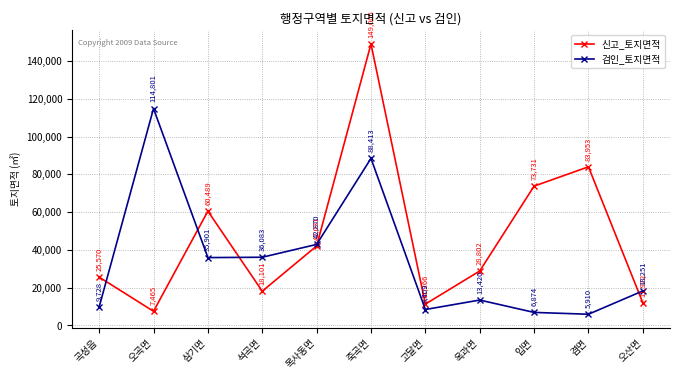

What is the value of the 신고_토지면적 point at the 10th from the left?

83952.9